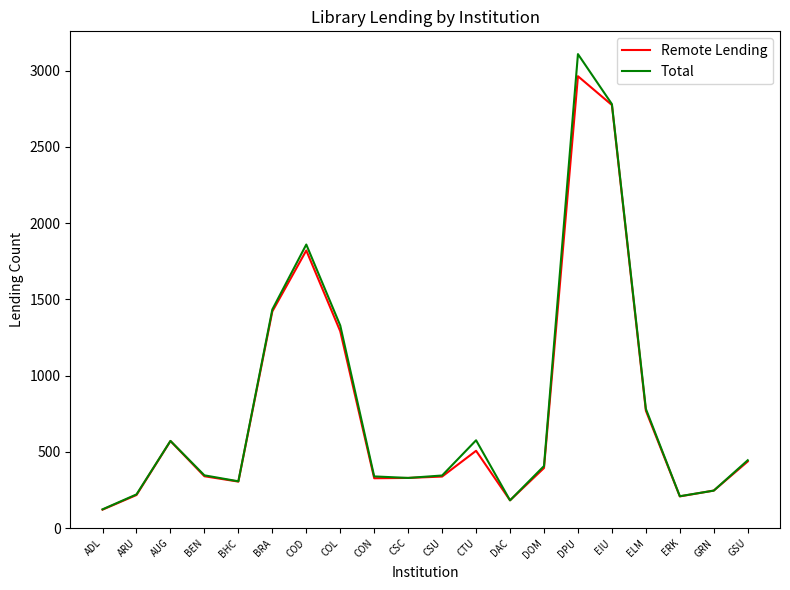

What is the total value across all series at DAC?

364